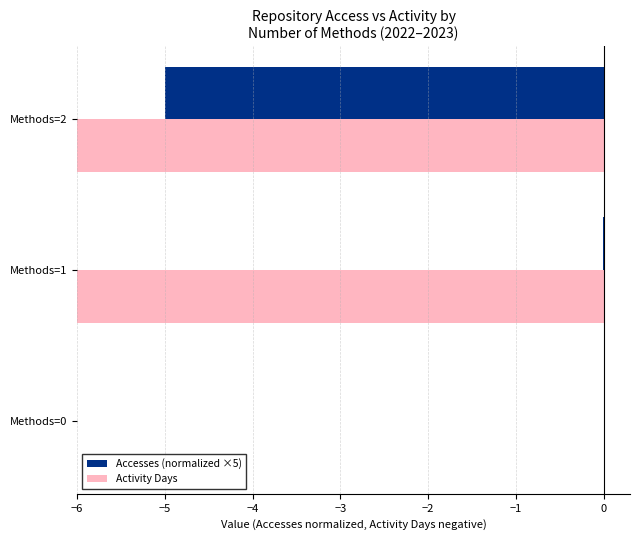

At how many categories does at least one series exceed -20?

3